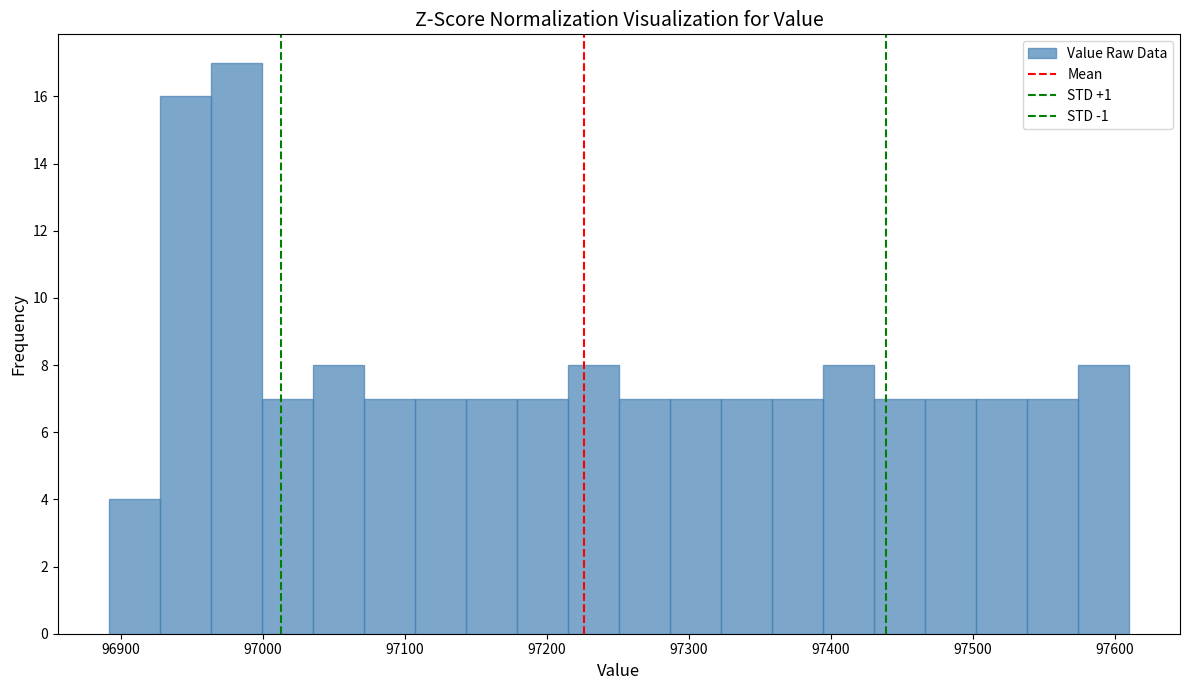

Read against the x-axis, roughly where is the centre of the tallest bar?

96980